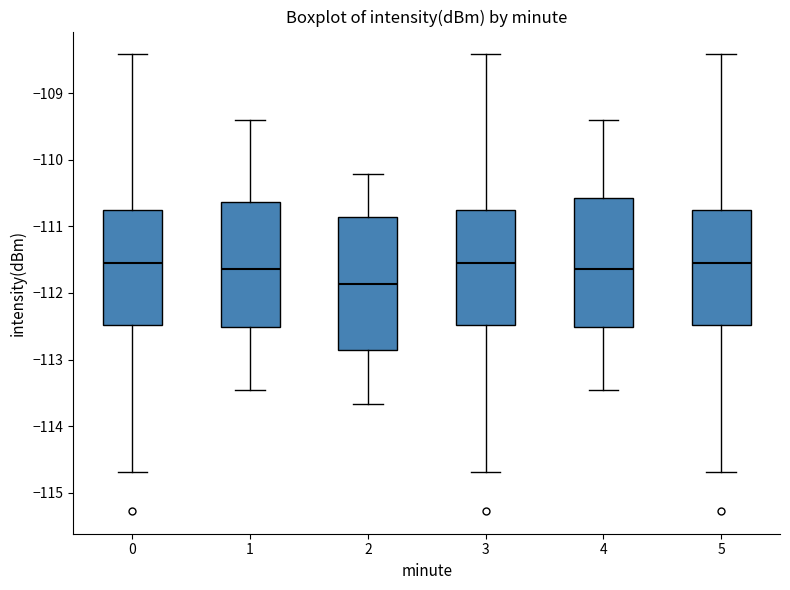

Where is the lower edge of the box at x = 5 on the y-axis? The values are not printed on the chart, so give them approximately, as read against the axis.

-112.5